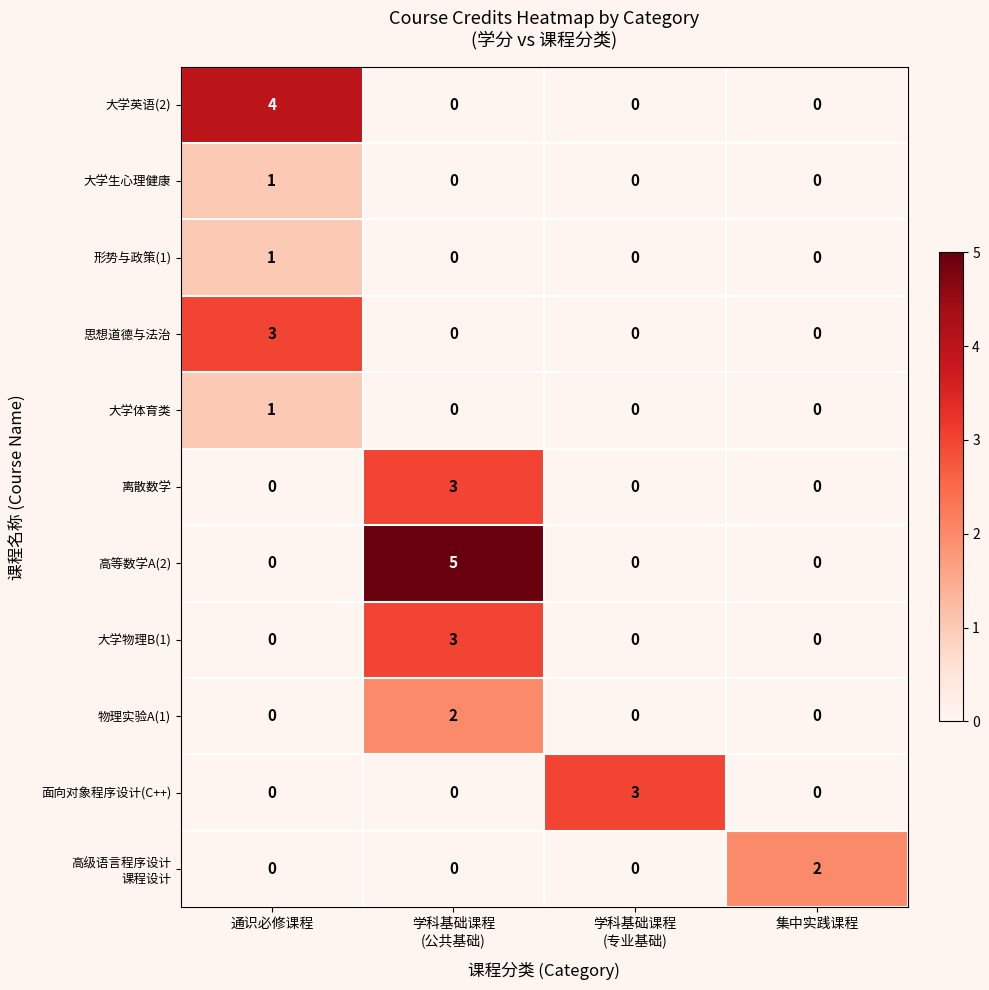

Which series has the largest range (max minus min)?

高等数学A(2)